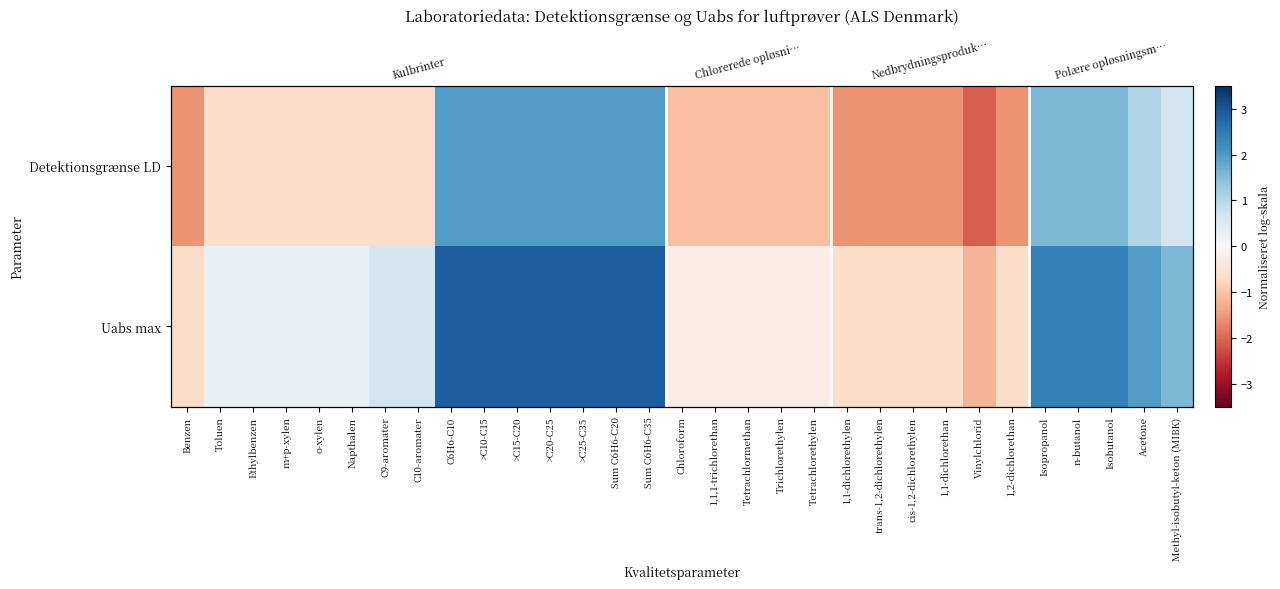

At which category does the chart reach its minimum across all series?

Vinylchlorid